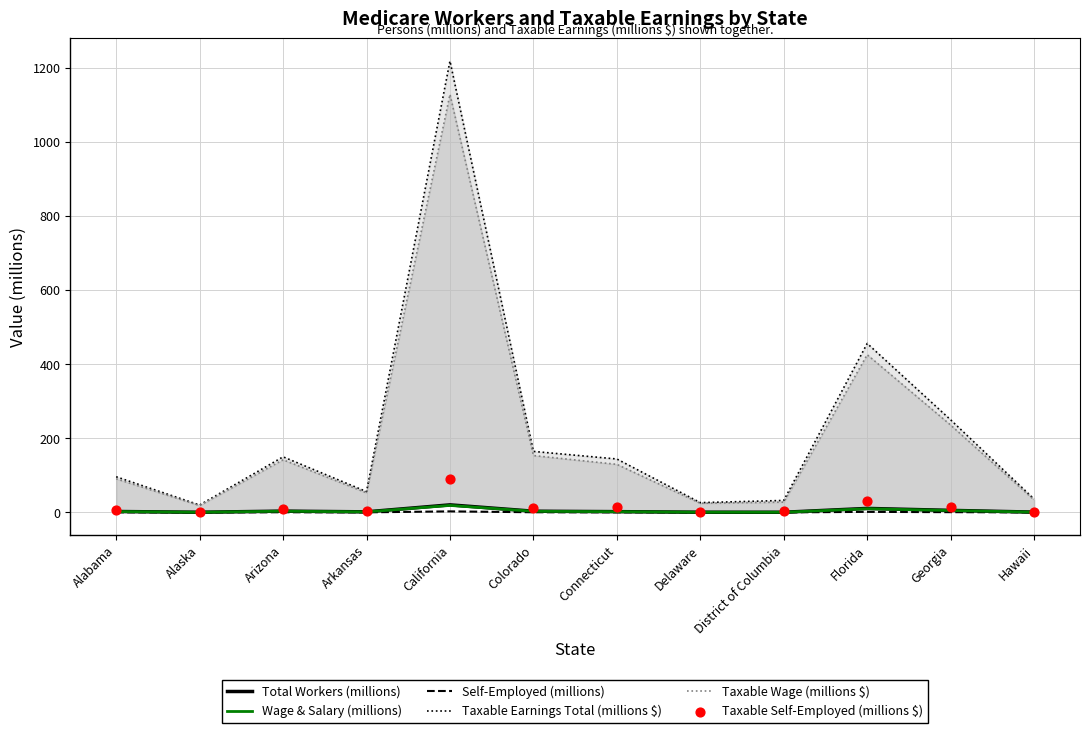

Which series contains the highest Y value?

Taxable Earnings Total (millions $)